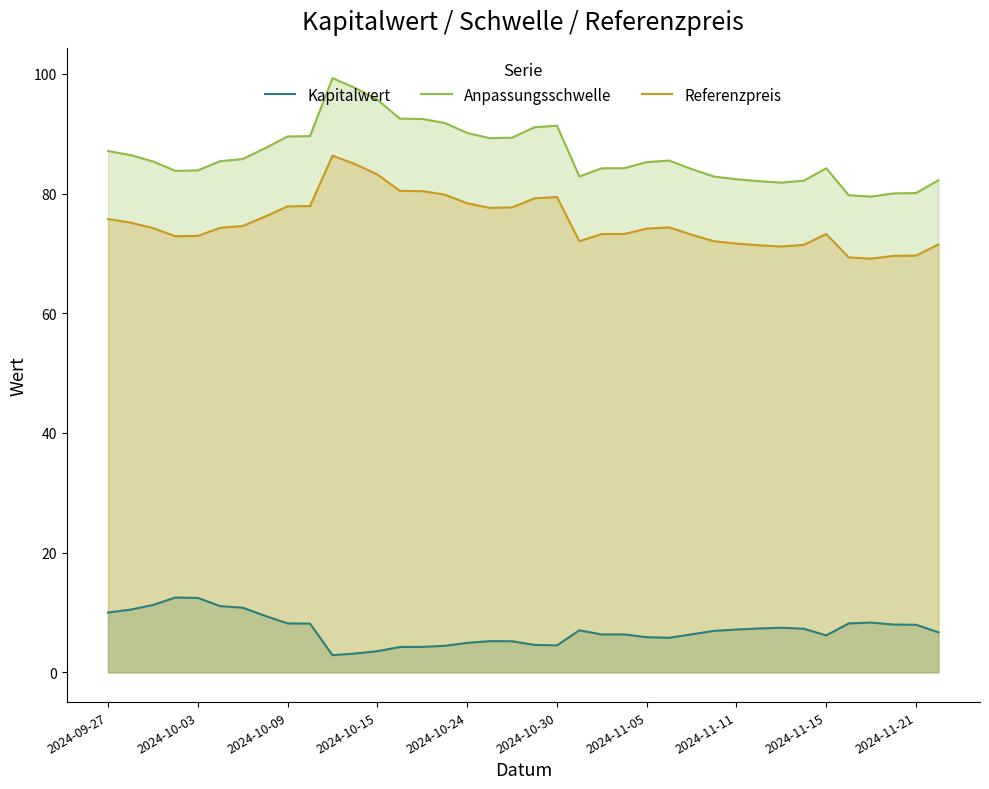

Reading left to right, transcribe all the data shown in this chart.

Kapitalwert: 10.0	10.5	11.3	12.5	12.4	11.1	10.8	9.4	8.2	8.2	2.9	3.1	3.5	4.2	4.3	4.4	4.9	5.2	5.2	4.6	4.5	7.0	6.3	6.3	5.9	5.8	6.4	6.9	7.2	7.3	7.5	7.3	6.2	8.2	8.3	8.0	8.0	6.7
Anpassungsschwelle: 87.1	86.4	85.4	83.8	83.9	85.4	85.8	87.6	89.5	89.6	99.3	97.7	95.7	92.5	92.5	91.8	90.1	89.3	89.3	91.1	91.3	82.9	84.2	84.2	85.3	85.5	84.1	82.8	82.4	82.1	81.8	82.2	84.2	79.7	79.5	80.0	80.1	82.2
Referenzpreis: 75.8	75.2	74.2	72.9	72.9	74.3	74.6	76.2	77.9	77.9	86.3	84.9	83.2	80.5	80.4	79.8	78.4	77.6	77.7	79.2	79.4	72.0	73.2	73.2	74.2	74.4	73.1	72.0	71.7	71.4	71.2	71.4	73.2	69.3	69.1	69.6	69.6	71.5